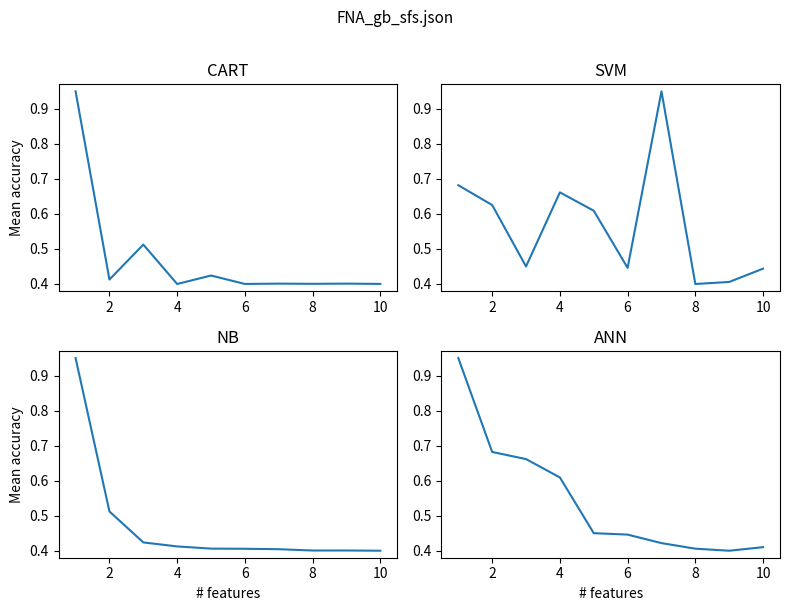

Where is CART nearest to the value 0?

4